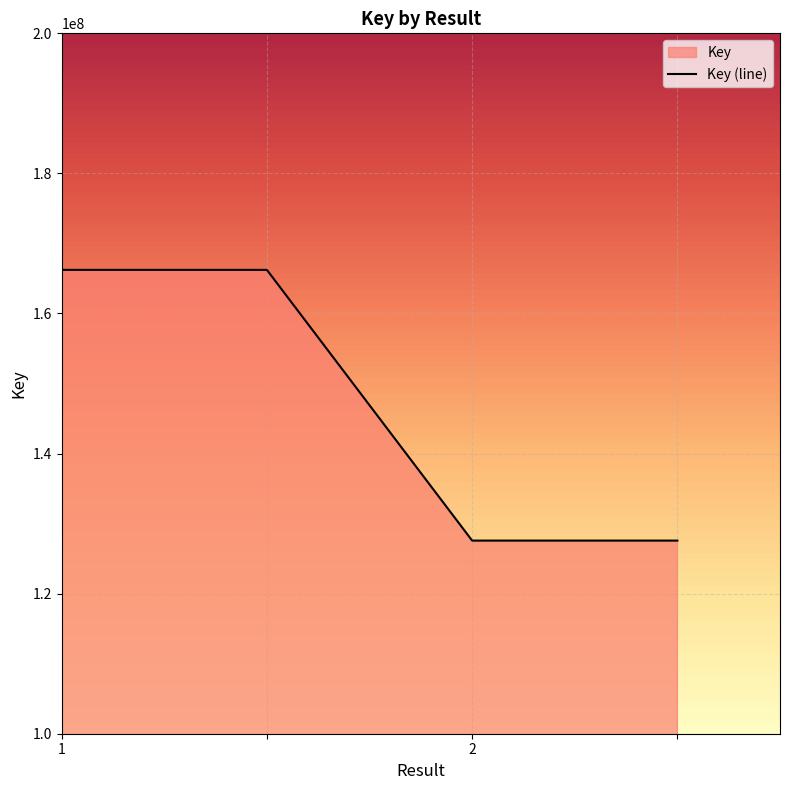

Reading left to right, what are all the values shown in this chart?

1=166226455	=166226455	2=127572819	=127572819